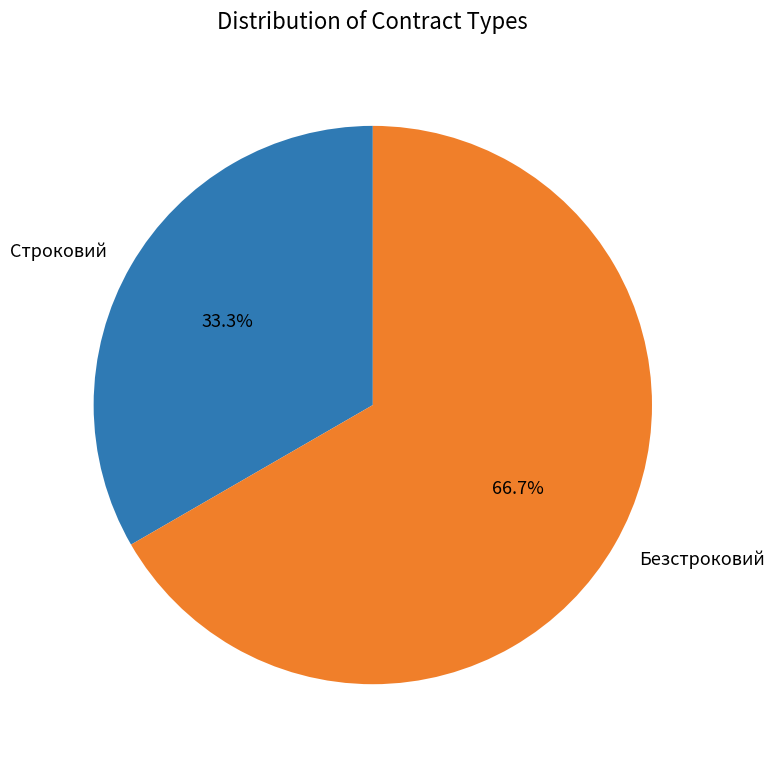

To the nearest percent, what is the difference between the Безстроковий and Строковий slice percentages?

33%